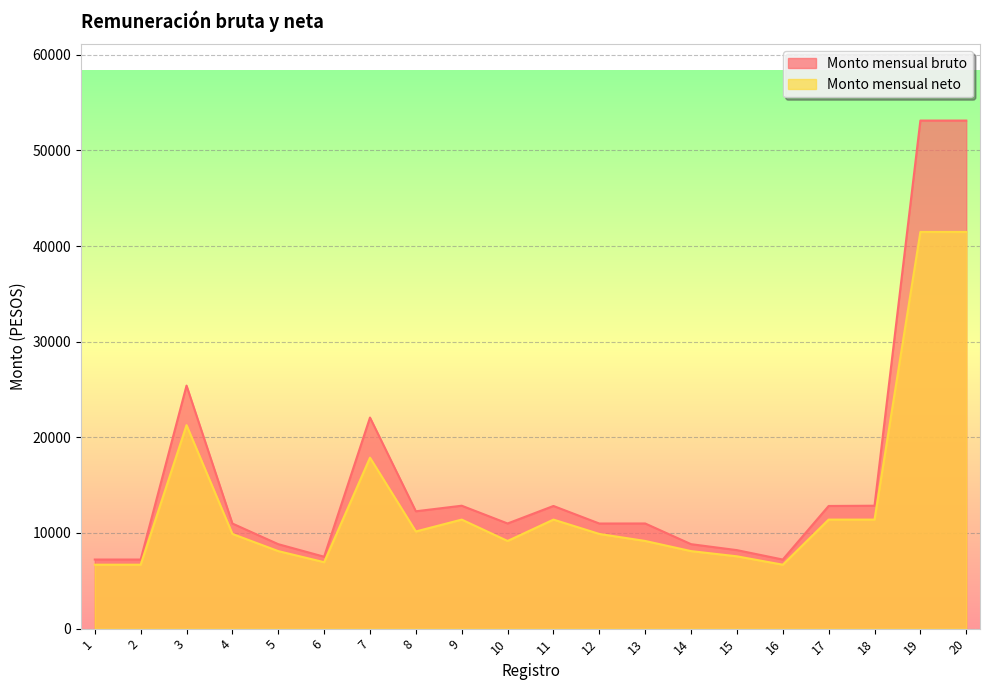

What is the maximum value shown in the chart?

53123.0